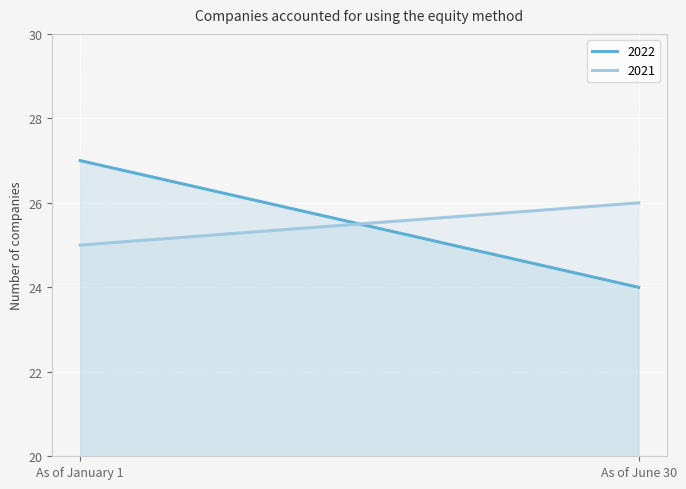

Reading left to right, what are all the values shown in this chart?

2022: As of January 1=27	As of June 30=24
2021: As of January 1=25	As of June 30=26